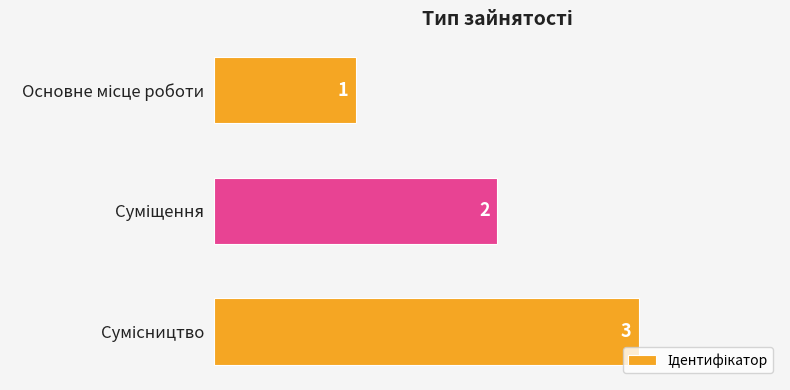

Count the values in the range 1 to 3.

3